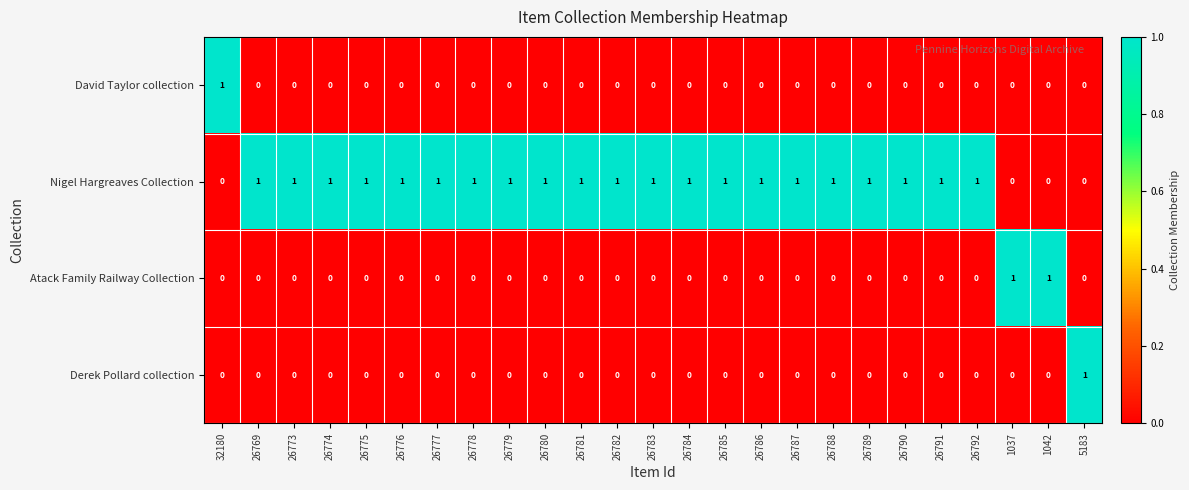

How many Nigel Hargreaves Collection values are between 1 and 2?

21